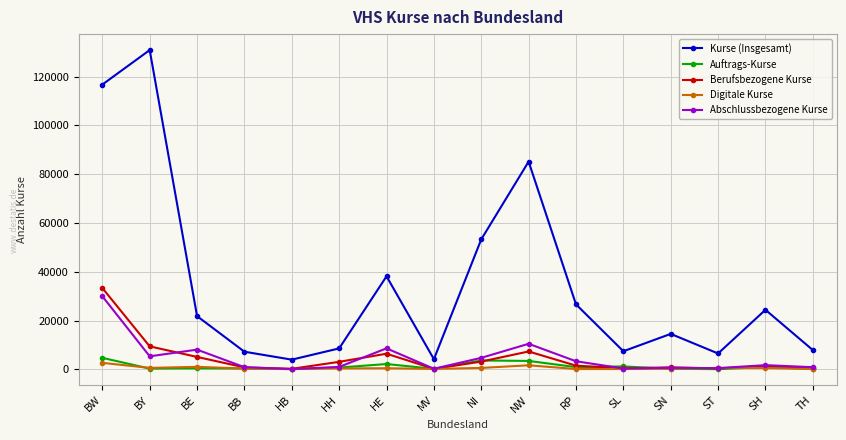

What is the label of the 15th point from the left?

SH